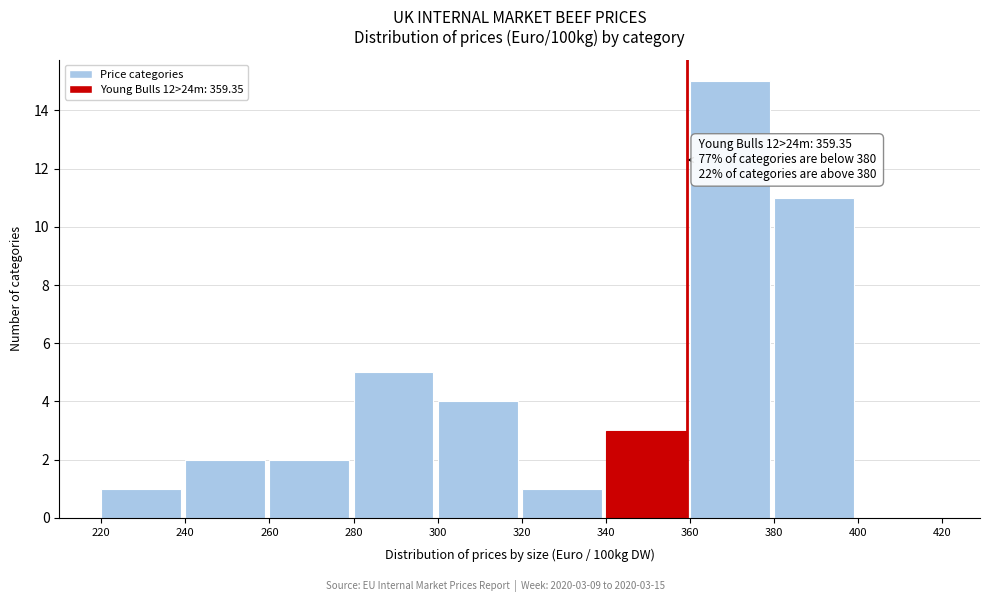

Which range on the x-axis has the tallest bar?

360 to 380